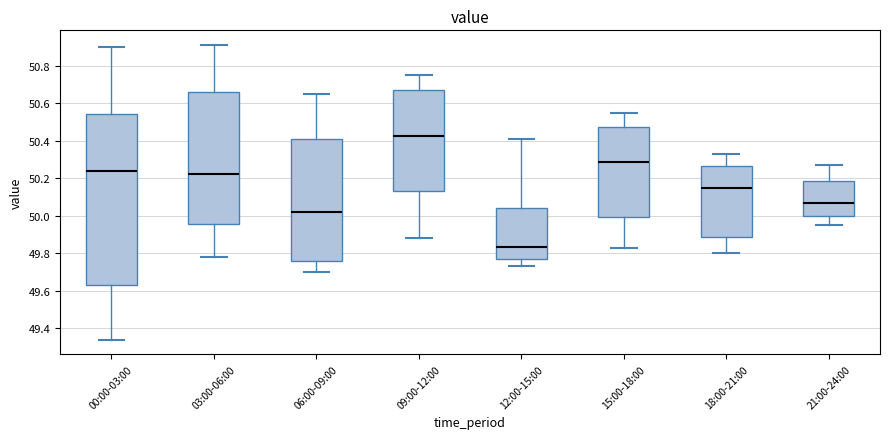

Reading left to right, transcribe this box plot: for each box, give where its median line is, the range the box spans, and where its two whiskers end, as read against the y-axis. The values are not printed on the chart, so give them approximately, as read against the axis.

00:00-03:00: median 50.24, box 49.64 to 50.54, whiskers 49.34 to 50.90
03:00-06:00: median 50.22, box 49.96 to 50.66, whiskers 49.78 to 50.92
06:00-09:00: median 50.02, box 49.76 to 50.40, whiskers 49.70 to 50.66
09:00-12:00: median 50.42, box 50.14 to 50.68, whiskers 49.88 to 50.76
12:00-15:00: median 49.84, box 49.76 to 50.04, whiskers 49.74 to 50.42
15:00-18:00: median 50.28, box 50.00 to 50.48, whiskers 49.84 to 50.56
18:00-21:00: median 50.16, box 49.88 to 50.26, whiskers 49.80 to 50.34
21:00-24:00: median 50.08, box 50.00 to 50.18, whiskers 49.96 to 50.28